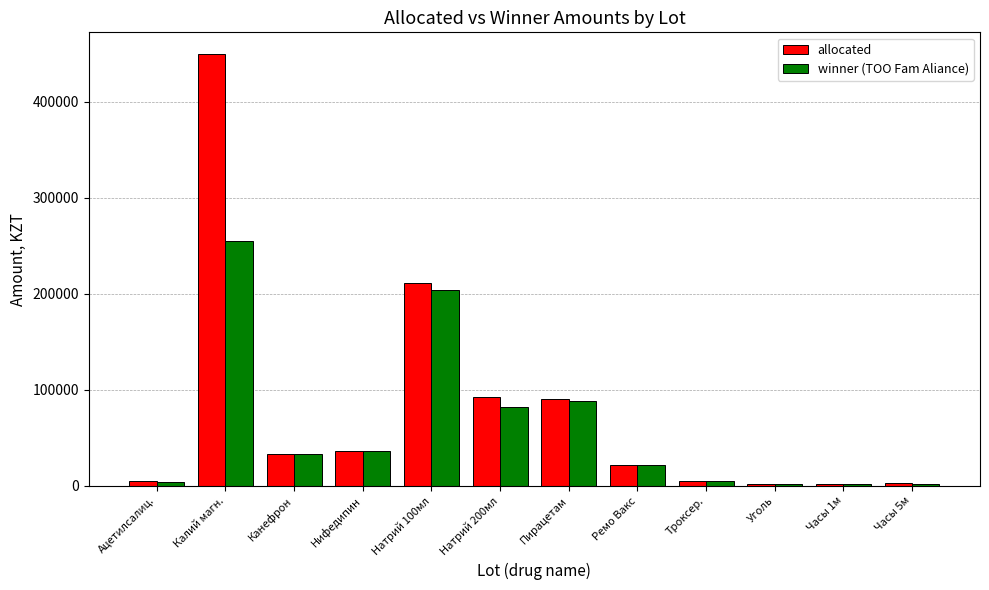

How many values in the winner (TOO Fam Aliance) series are below 33390?

6